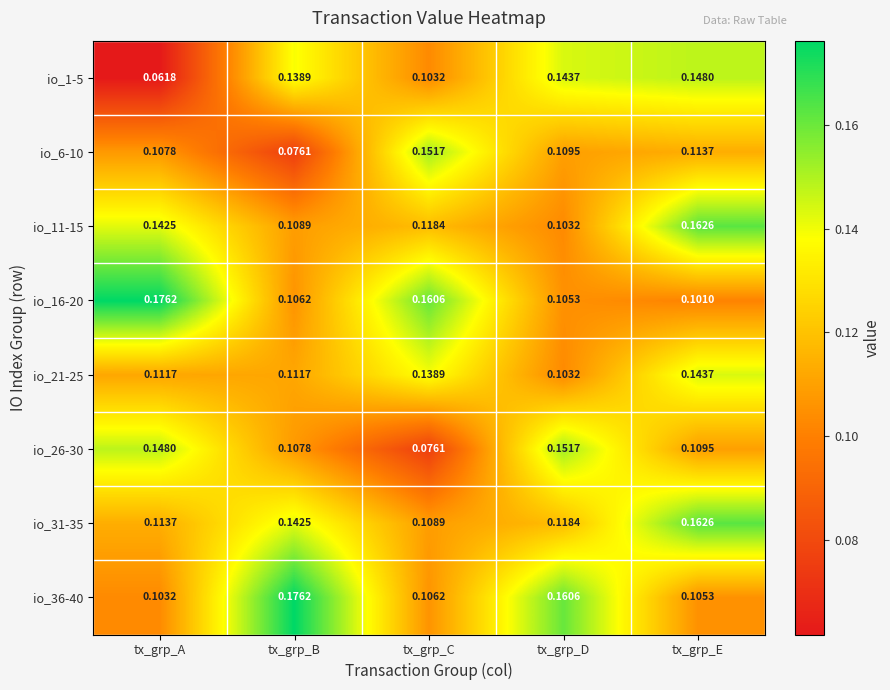

At which category is the sum across all series the highest?

tx_grp_E